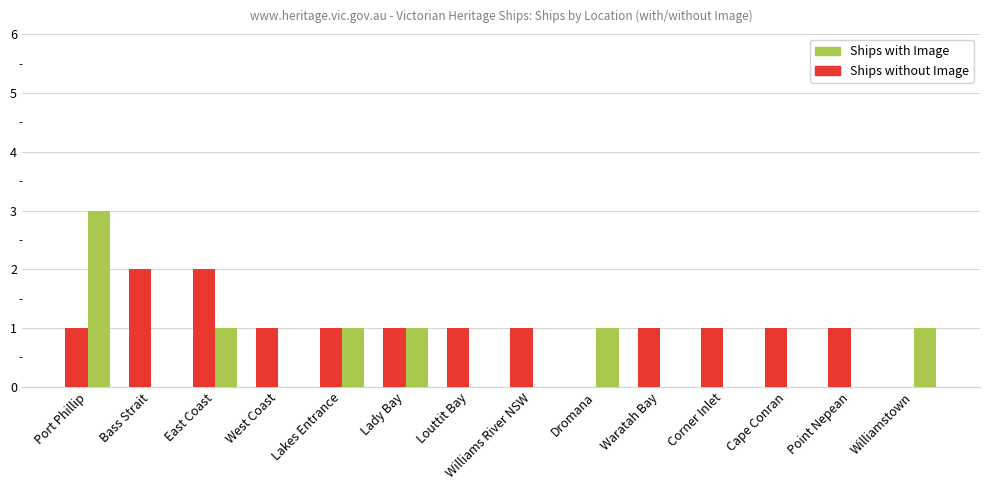

What is the sum of all Ships with Image values?

8